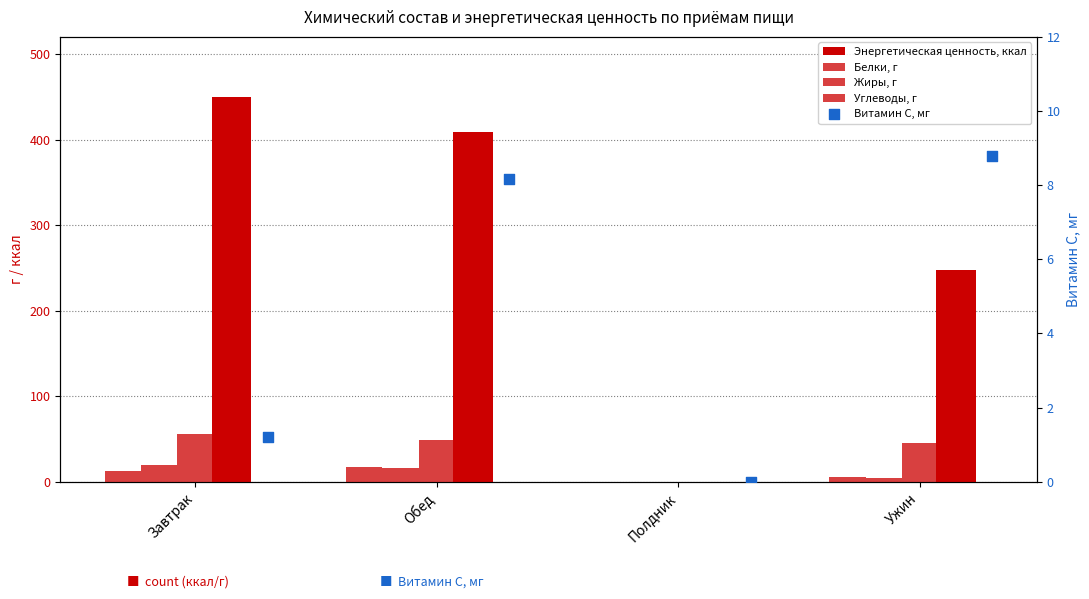

At which category is the sum across all series the highest?

Завтрак